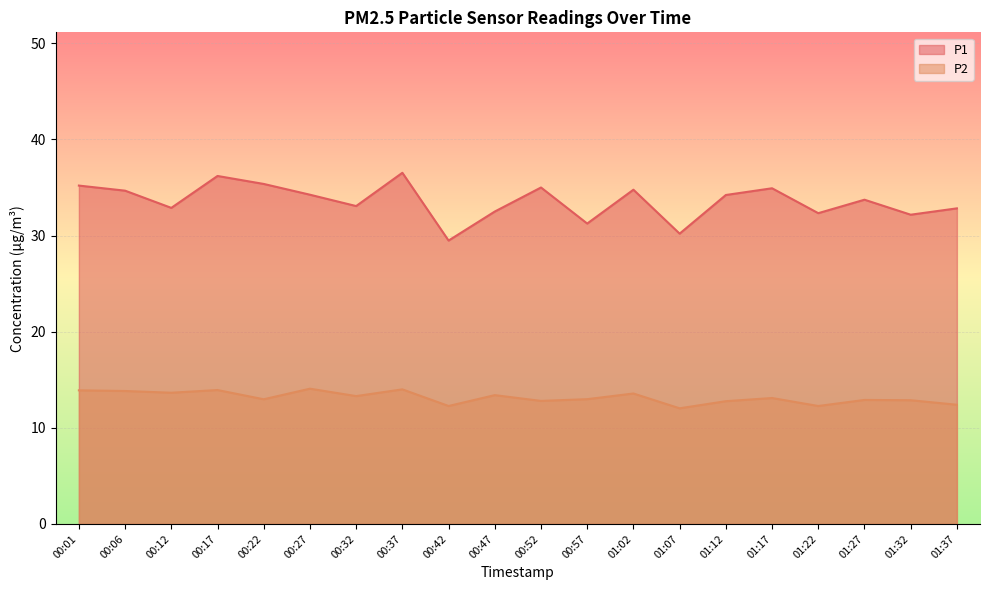

True or false: P2 and P1 cross at least once.

False